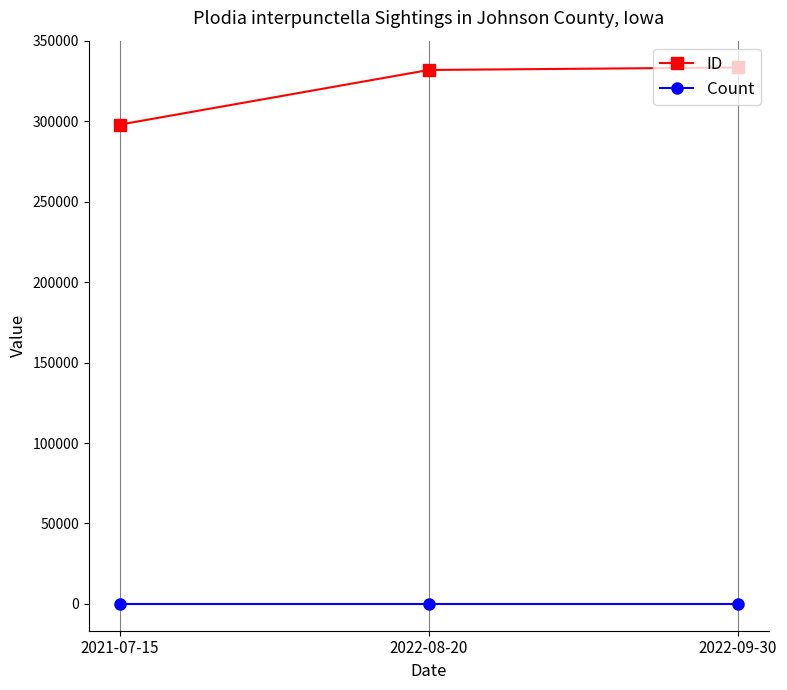

The ID series shows 333469 at 2022-09-30. True or false?

True